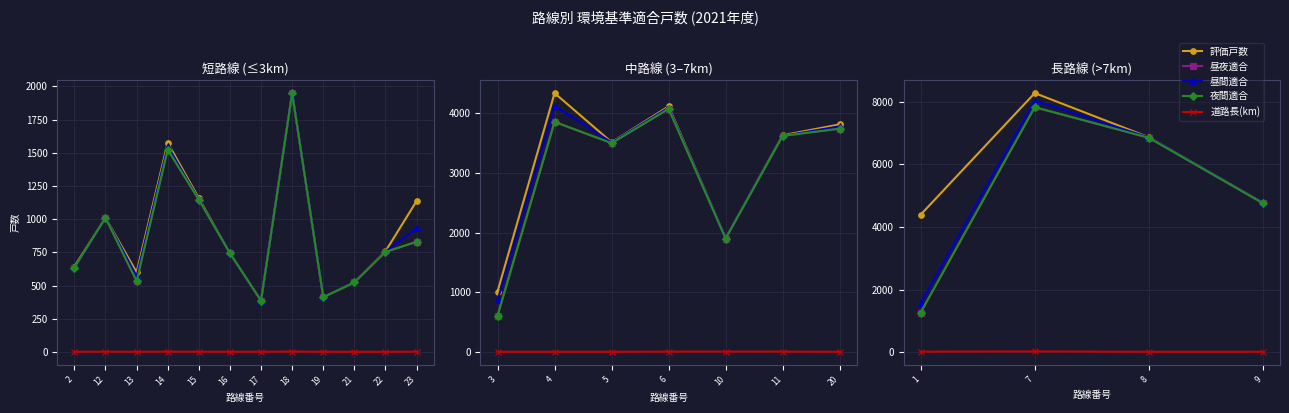

What is the difference between the maximum and minimum values in the 道路長(km) series?

13.2